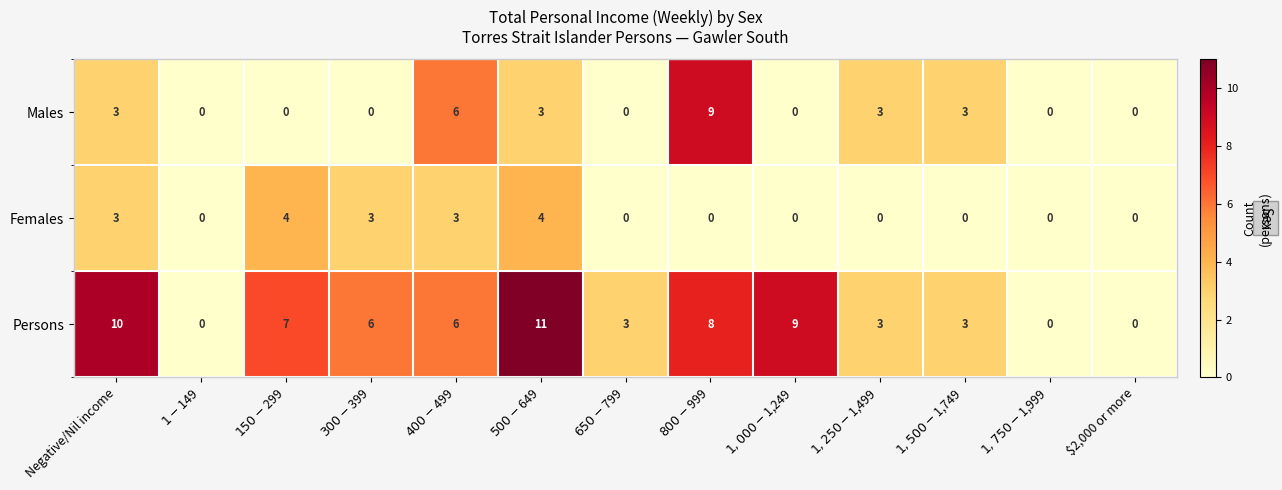

The Females series shows 1 at $400-$499. True or false?

False